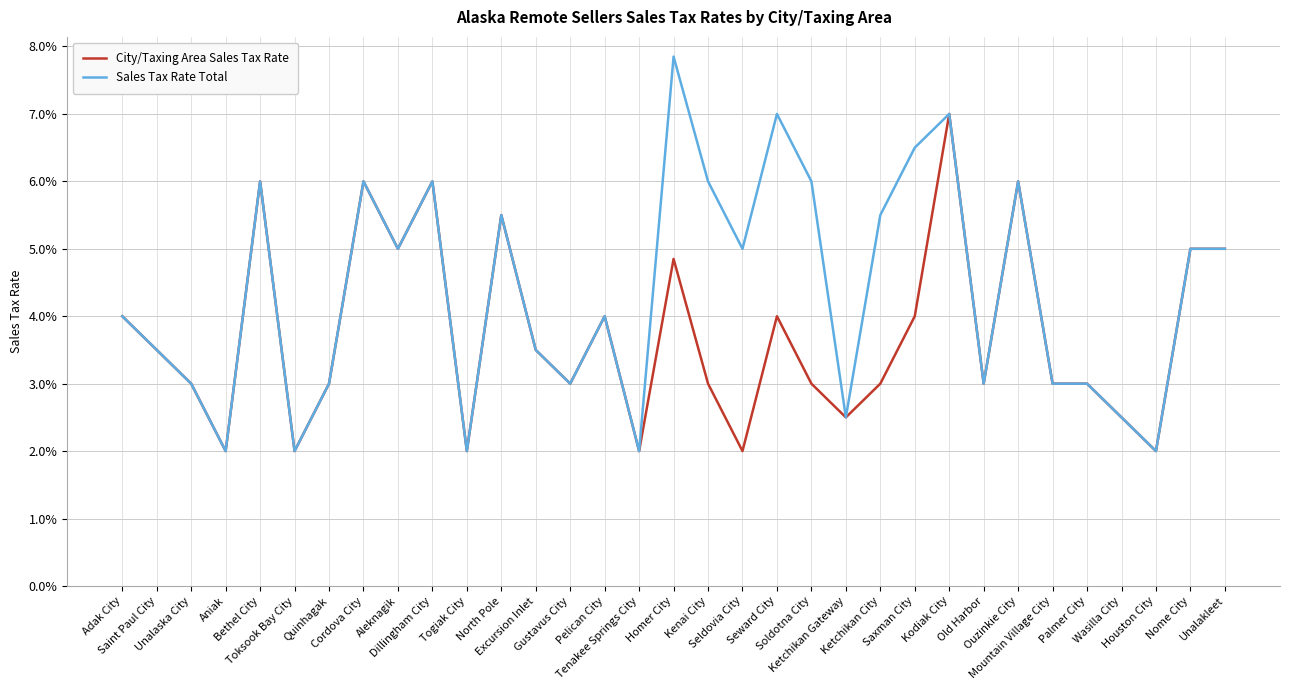

List the series in order of their overall mean, highest first.

Sales Tax Rate Total, City/Taxing Area Sales Tax Rate